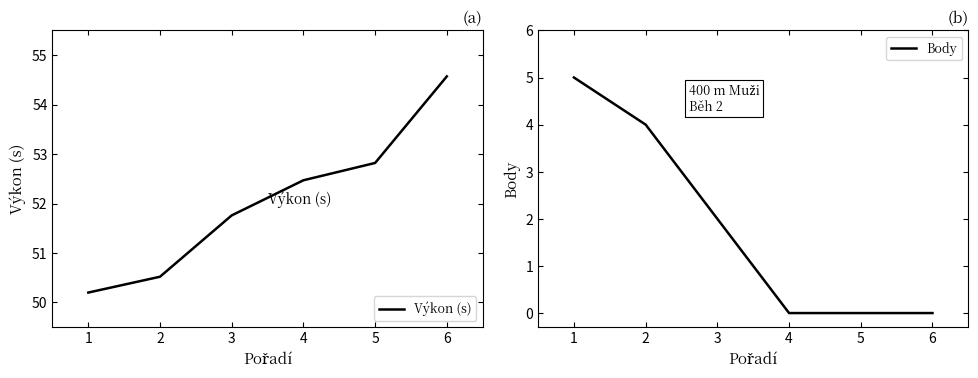

Which category has the highest value across all series?

6